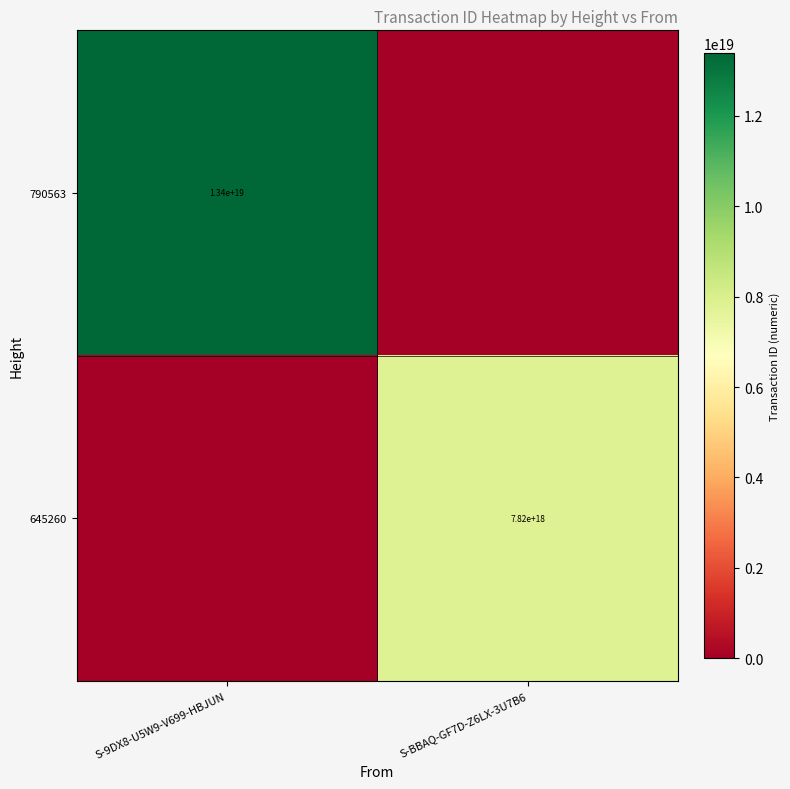

The value of 645260 at S-BBAQ-GF7D-Z6LX-3U7B6 is 13197486831697299456. True or false?

False